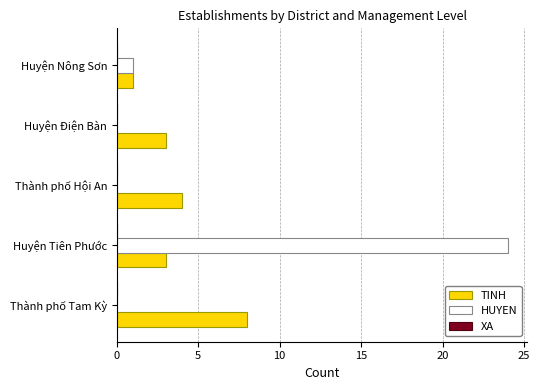

What is the highest value of the HUYEN series?

24